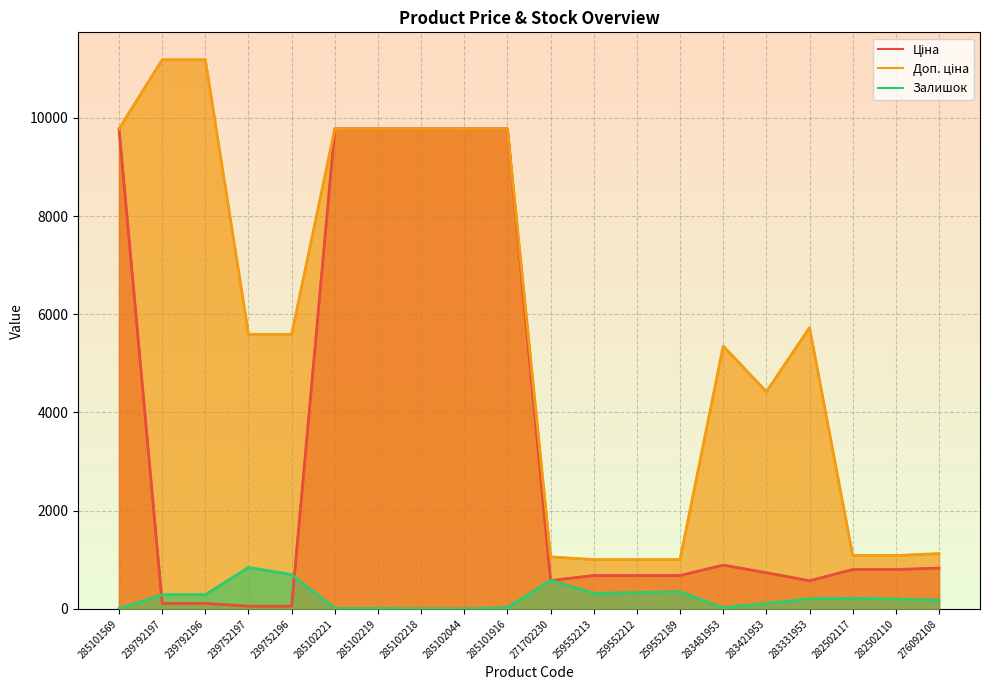

What is the value of the Доп. ціна point at the 20th from the left?

1126.7